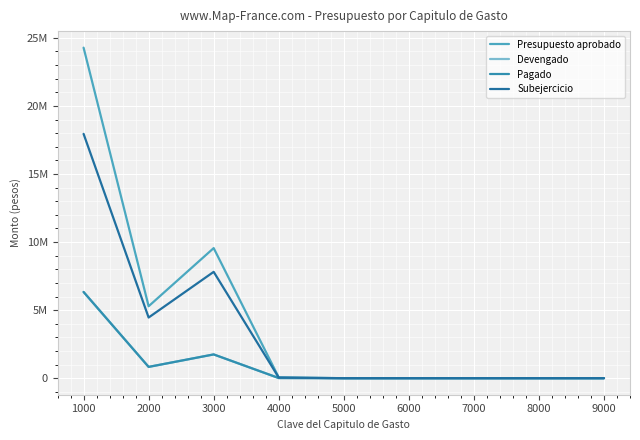

Rank the series by their maximum value, from highest to lowest.

Presupuesto aprobado, Subejercicio, Devengado, Pagado